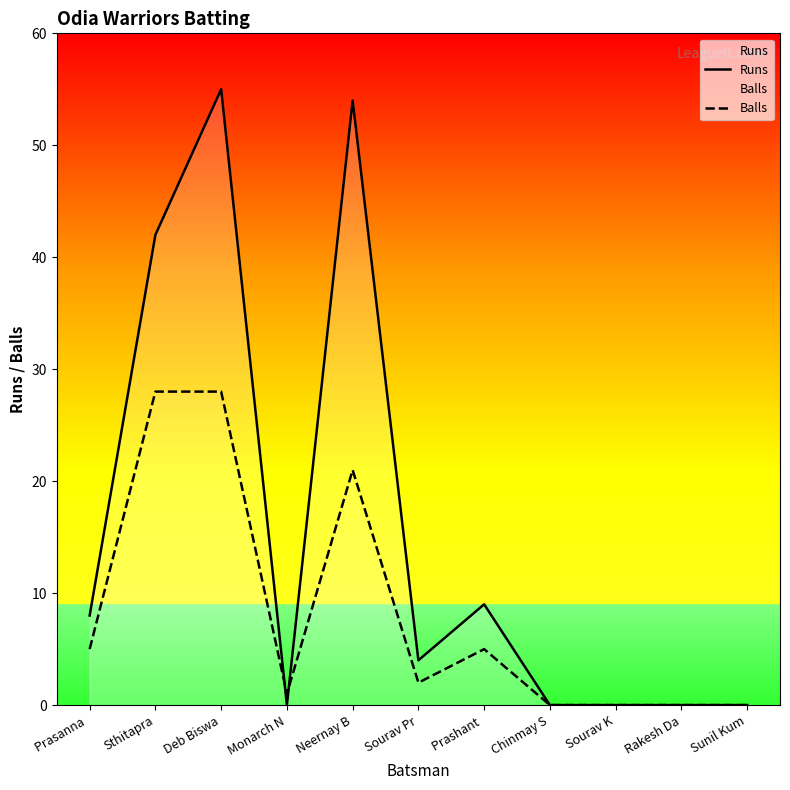

What is the difference between the maximum and second lowest values in the Runs series?

55